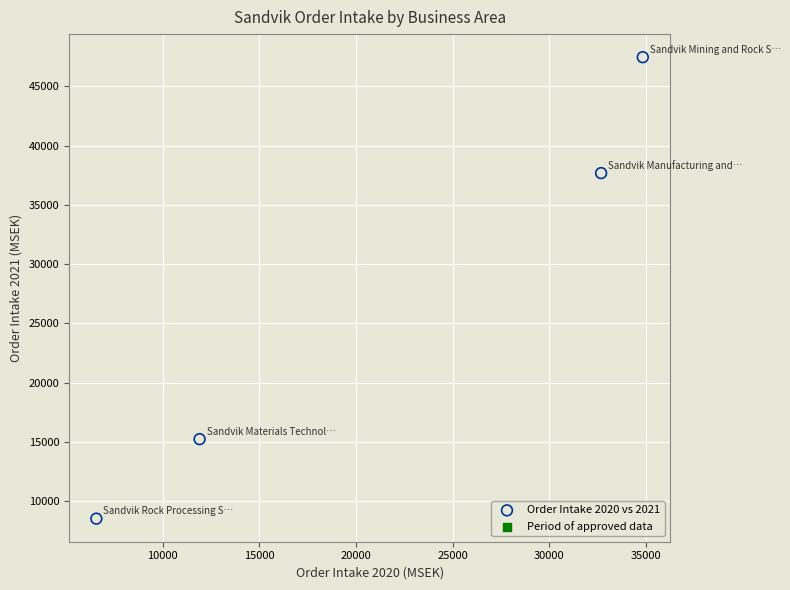

What is the average X value?

21498